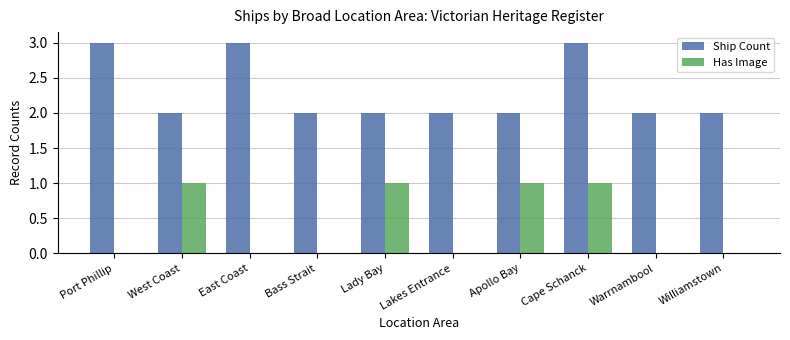

How many Has Image values are between 0 and 1?

10